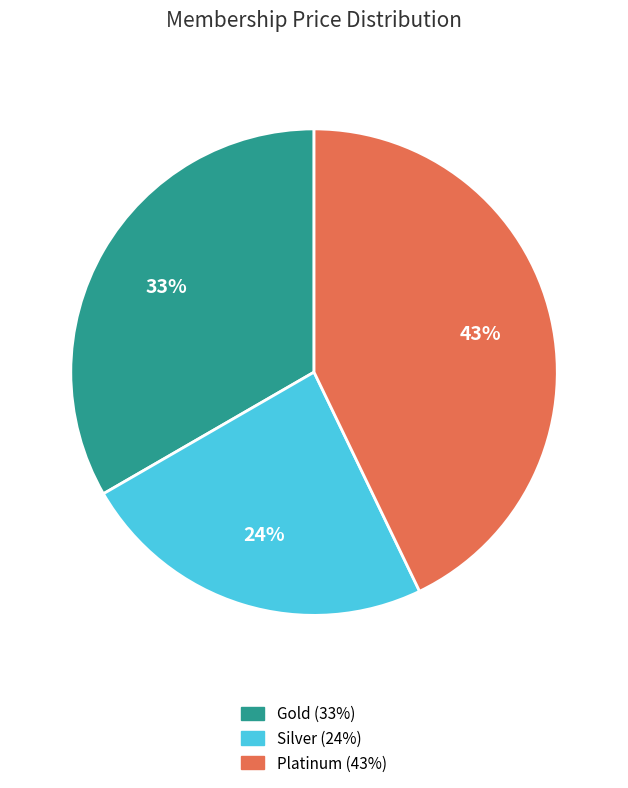

To the nearest percent, what is the difference between the largest and smallest slice percentages?

19%